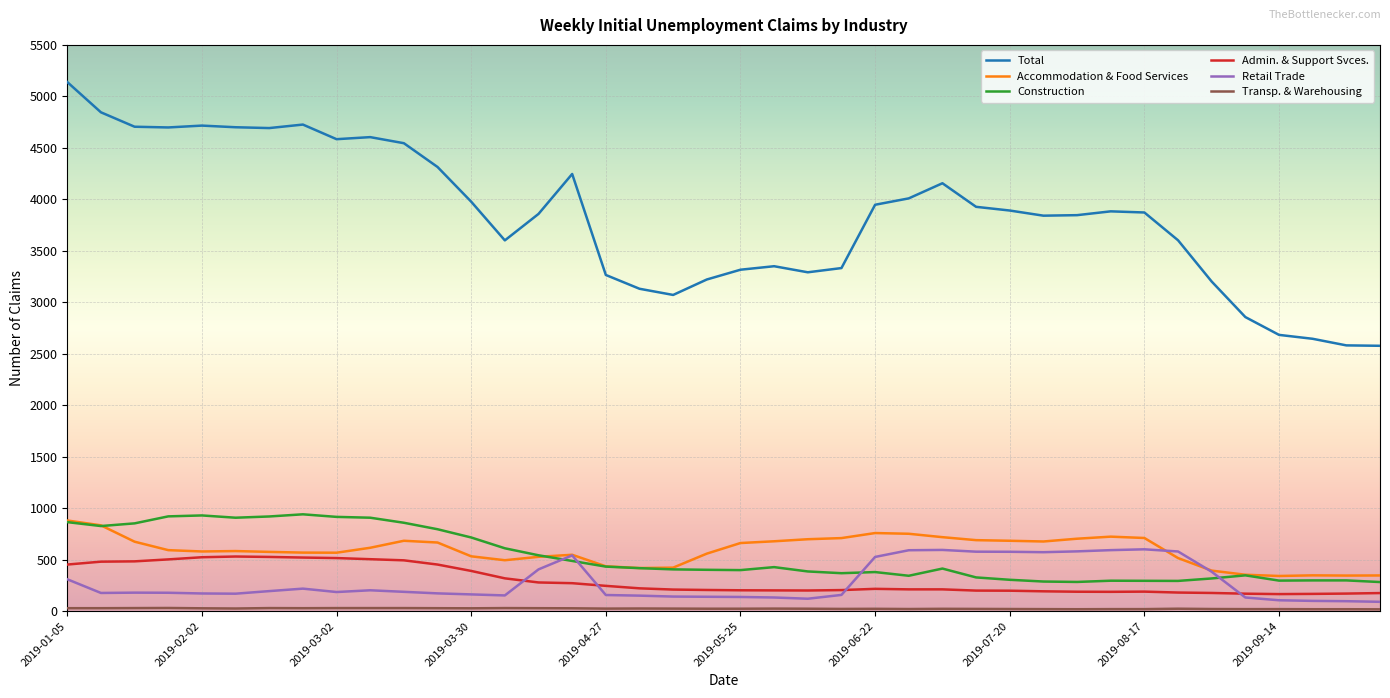

Which series has the largest total across all categories?

Total